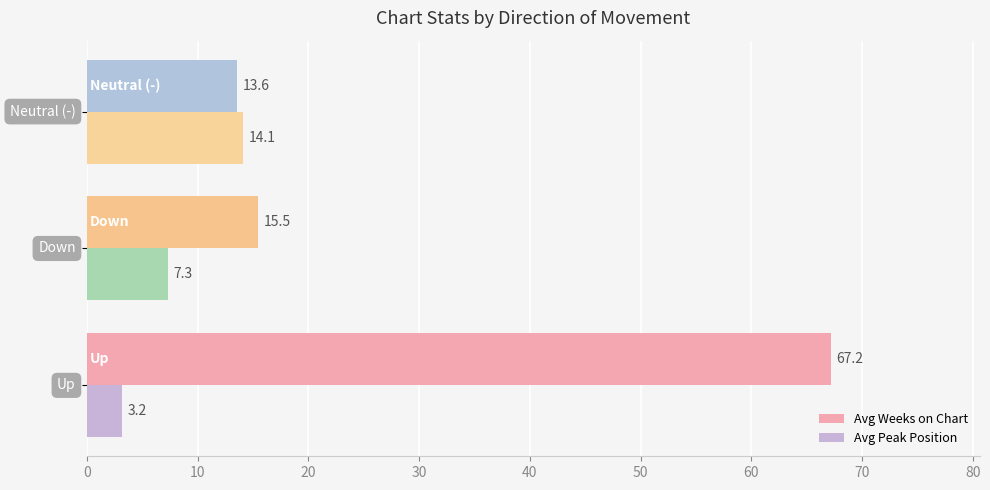

List the series in order of their peak value, highest first.

Avg Weeks on Chart, Avg Peak Position